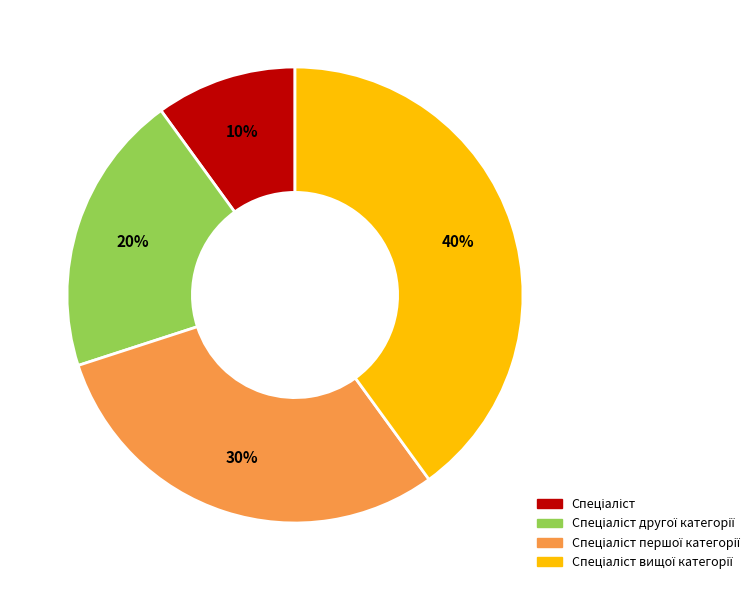

How many segments does this pie chart have?

4